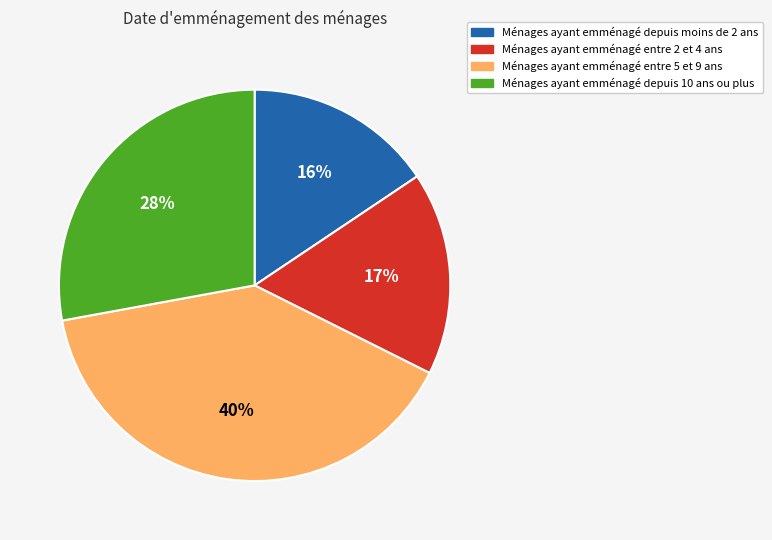

How many slices are in this pie chart?

4